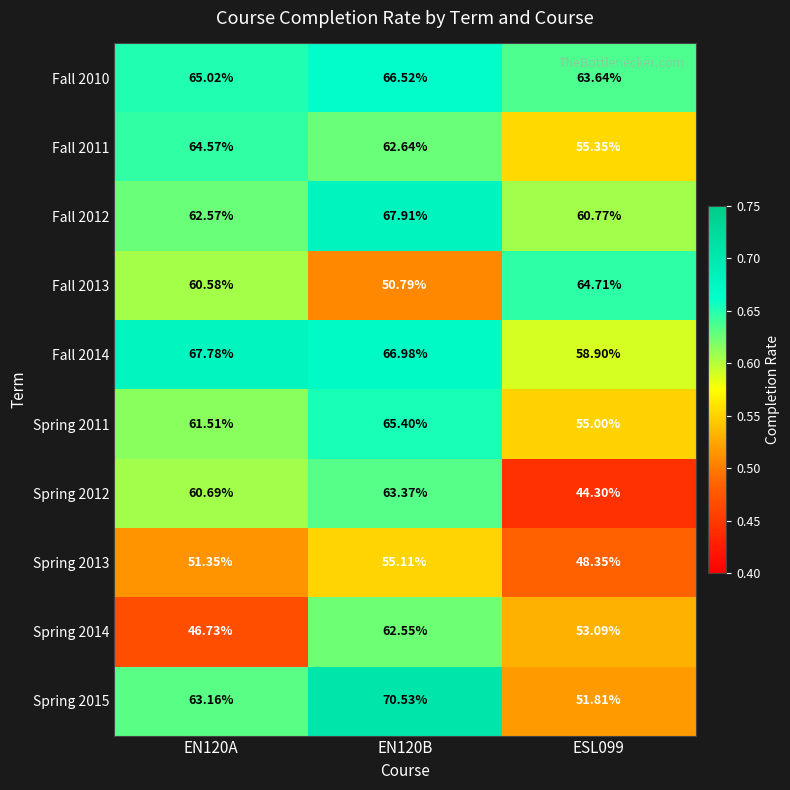

What is the spread (max minus min) of values at ESL099?

20.4